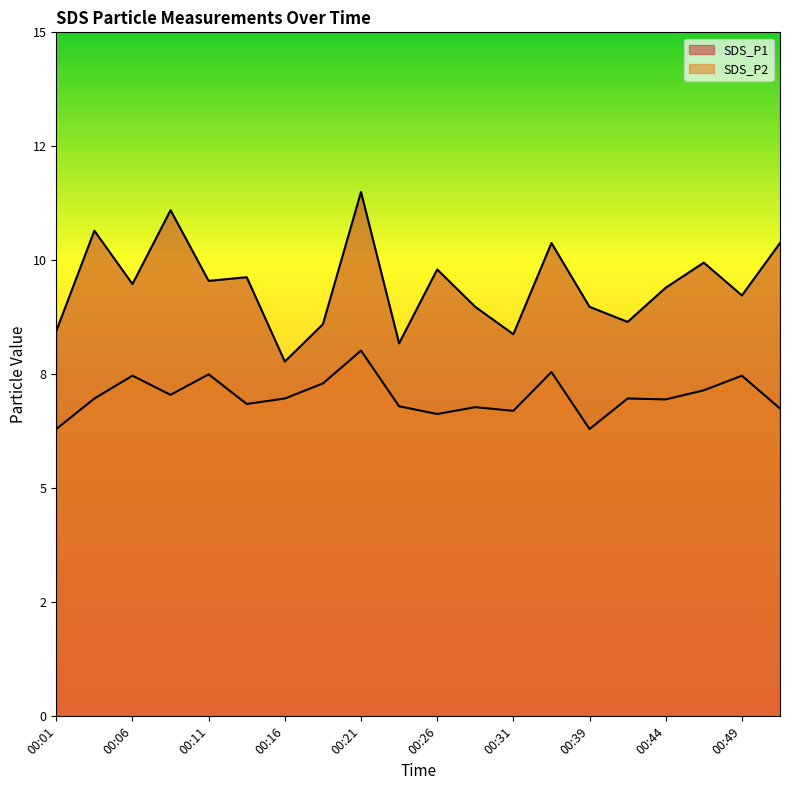

At how many categories does at least one series exceed 7?

20